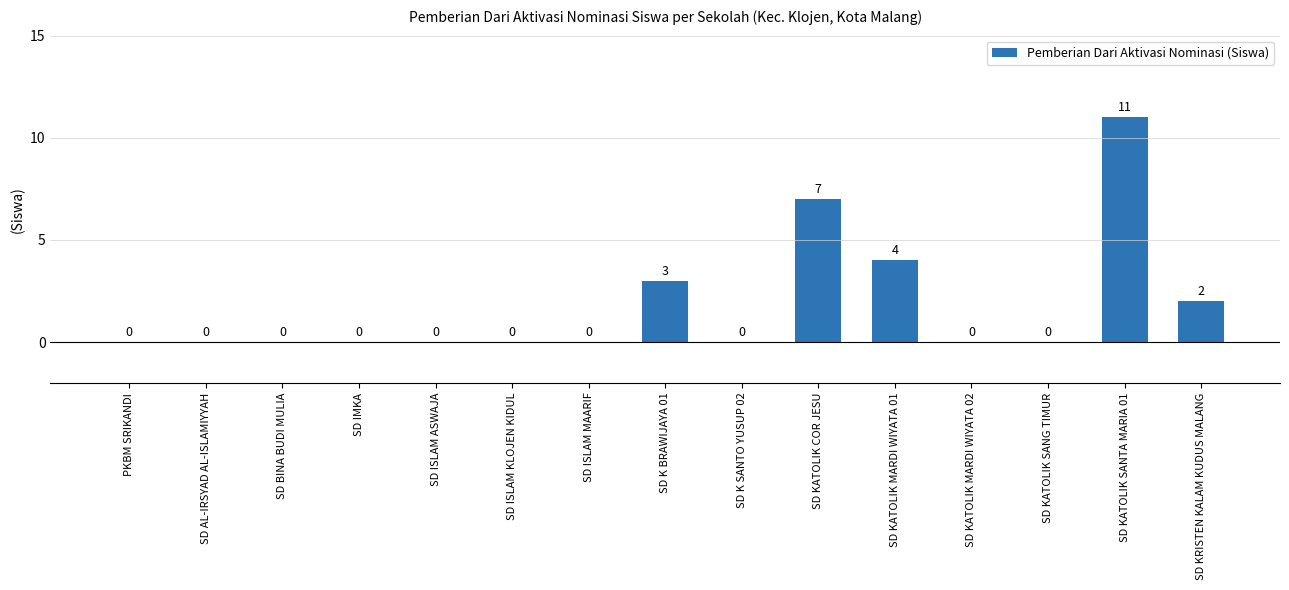

Count the number of values greater than 0.

5